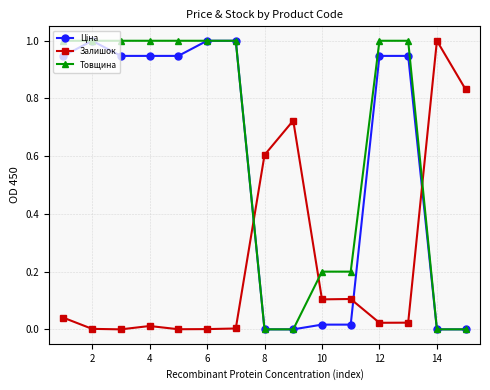

True or false: Залишок has more than 2 interior local peaks.

True